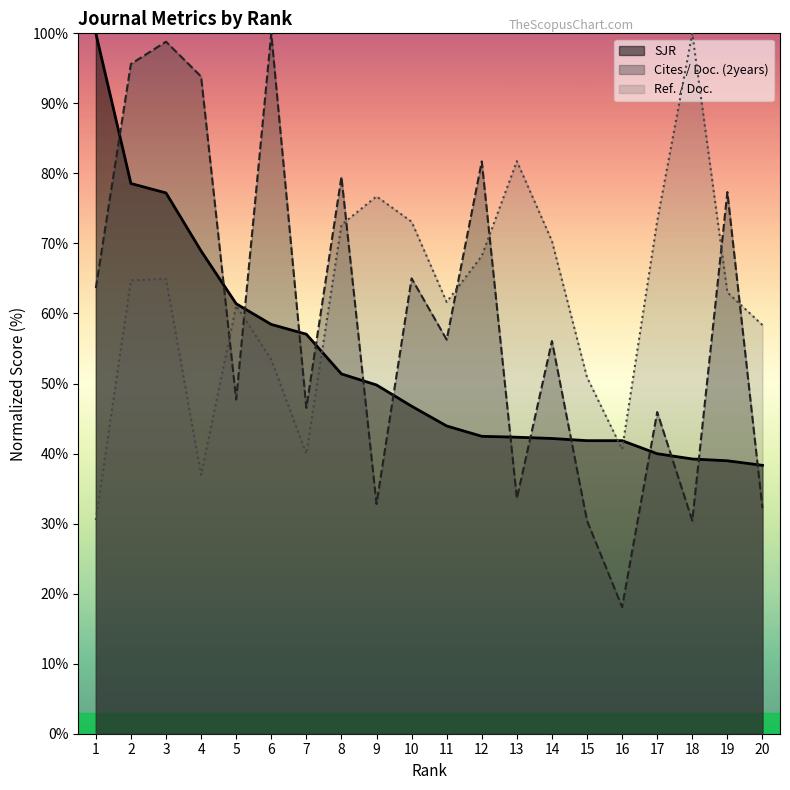

Where is SJR nearest to the value 69?

4